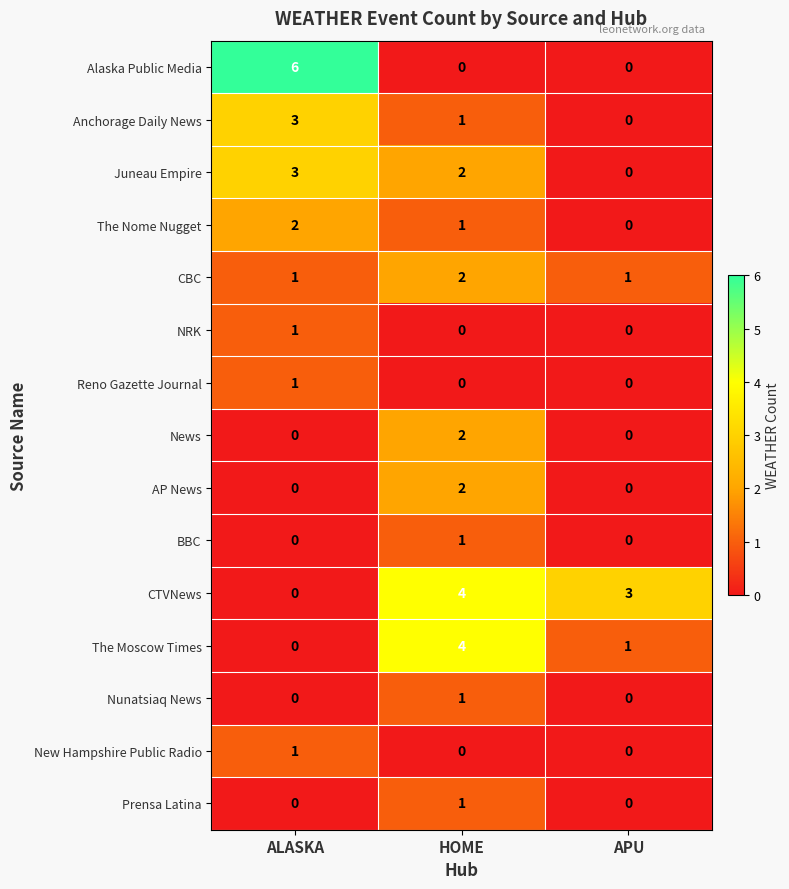

How many Reno Gazette Journal values are between 0 and 1?

3